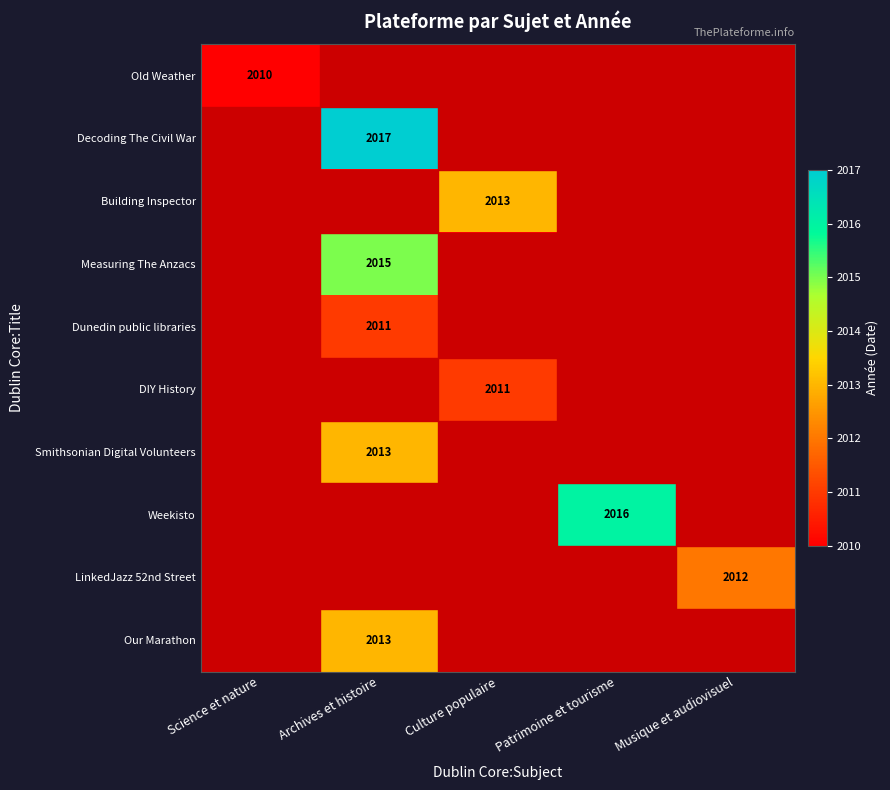

True or false: Dunedin public libraries has a value of 3445 at Archives et histoire.

False